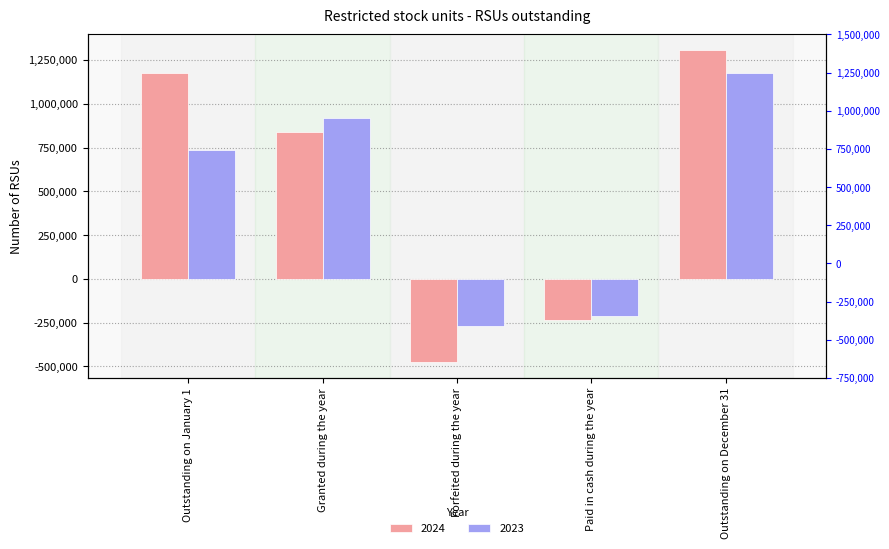

At how many categories does at least one series exceed 579409?

3